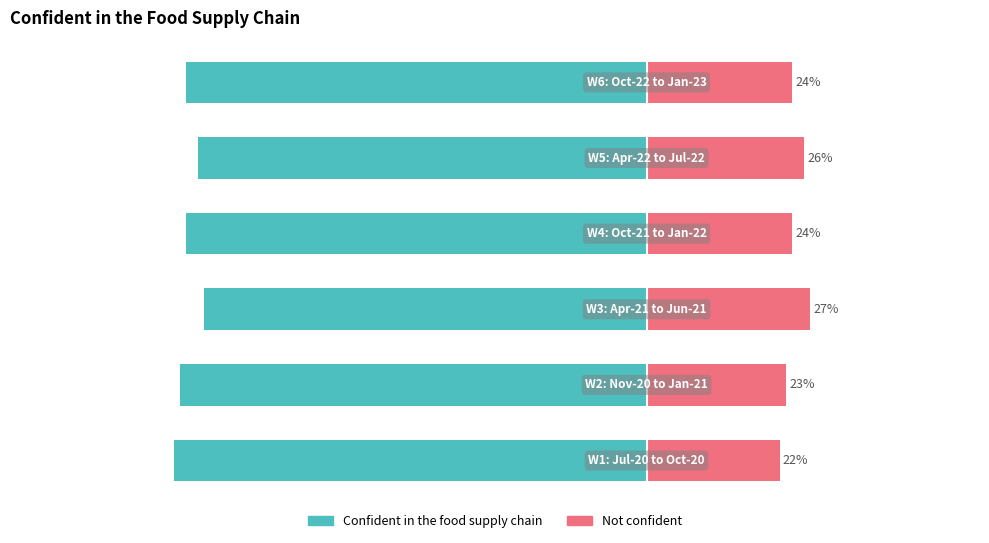

Which series has the largest range (max minus min)?

Confident in the food supply chain